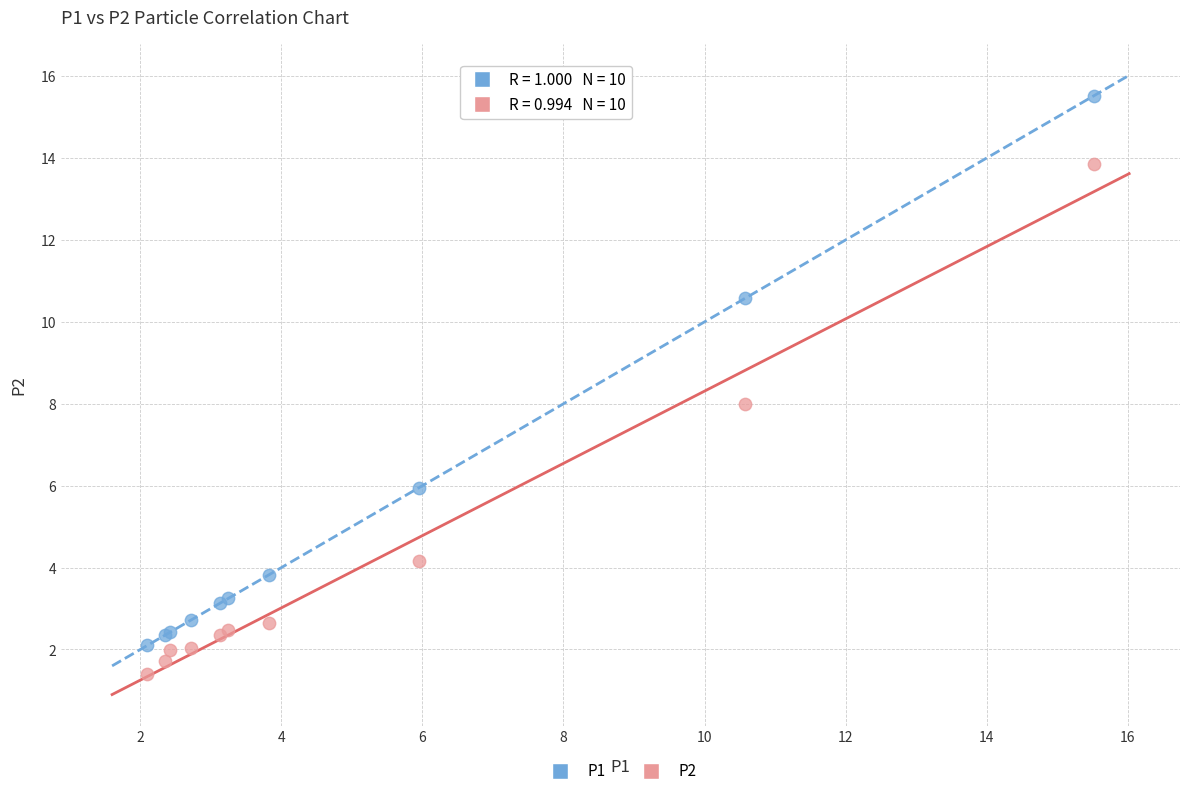

Which series contains the lowest Y value?

P2